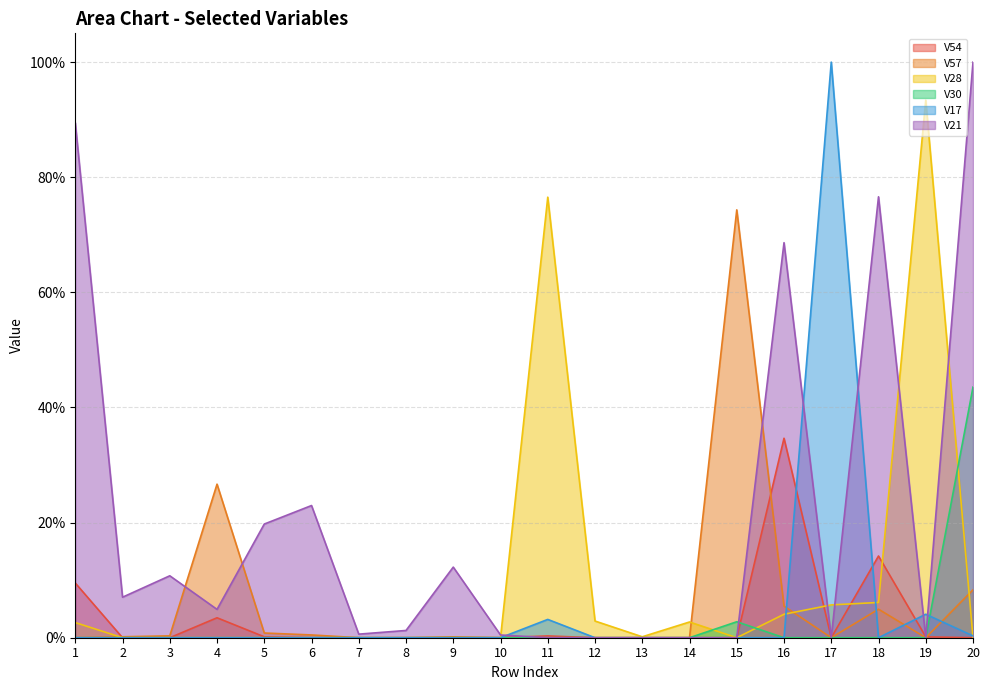

Between 17 and 1, which is larger?

1